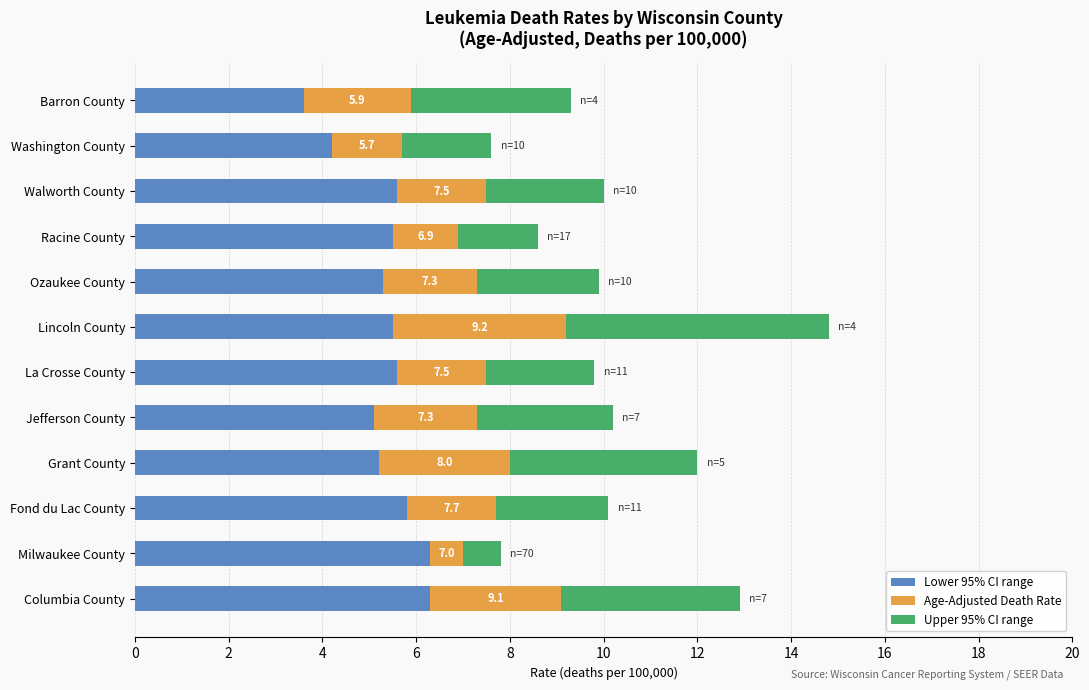

What is the maximum value for Lower 95% CI range?

6.3